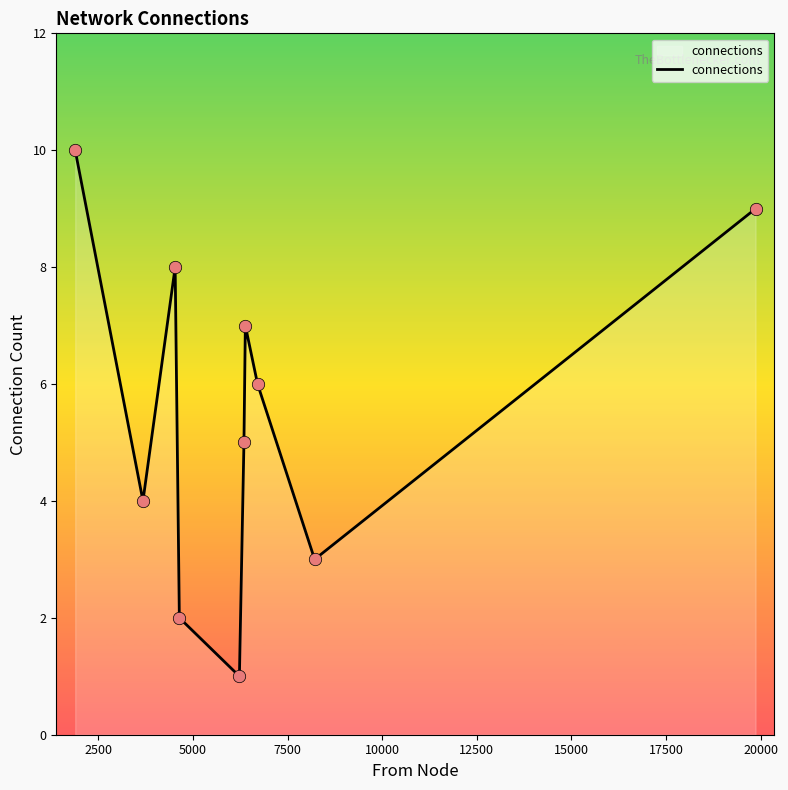

What is the difference between the maximum and minimum values?

9